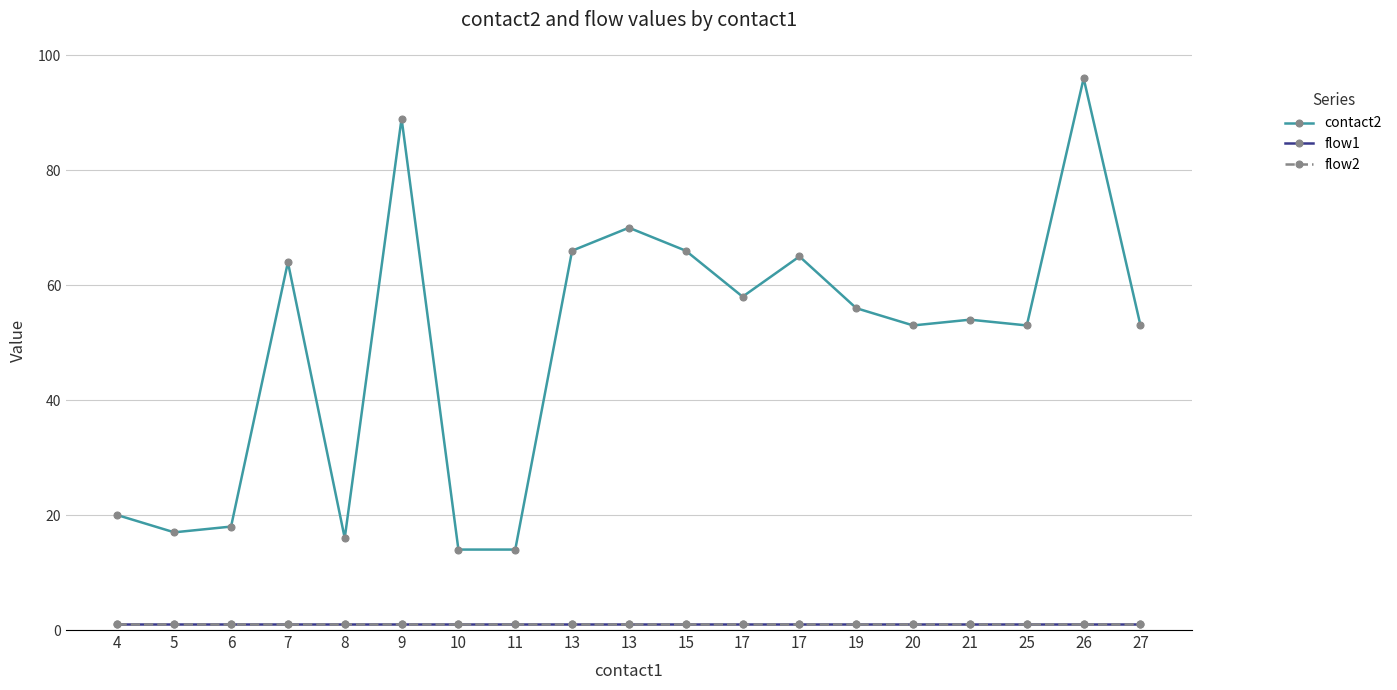

Is the value of flow1 at 17 greater than the value of contact2 at 25?

No